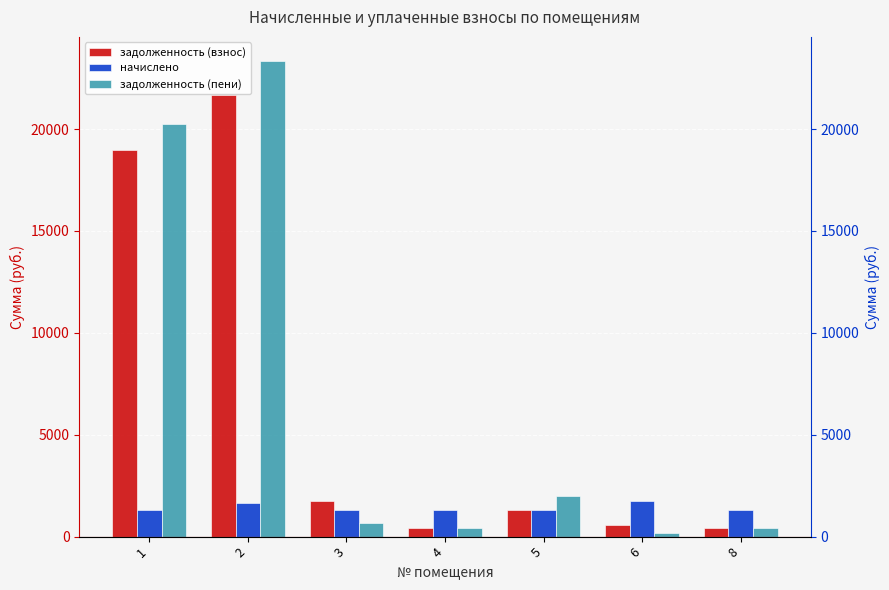

How many data points does each series have?

7